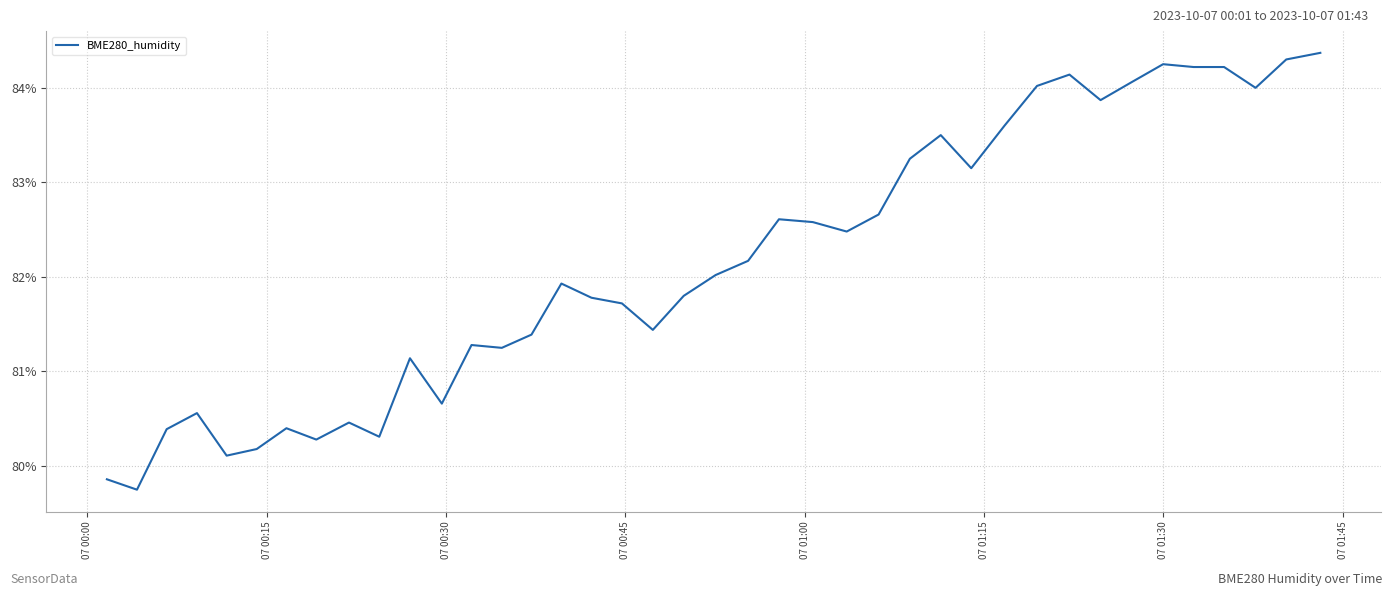

What is the difference between the maximum and minimum values?

4.6